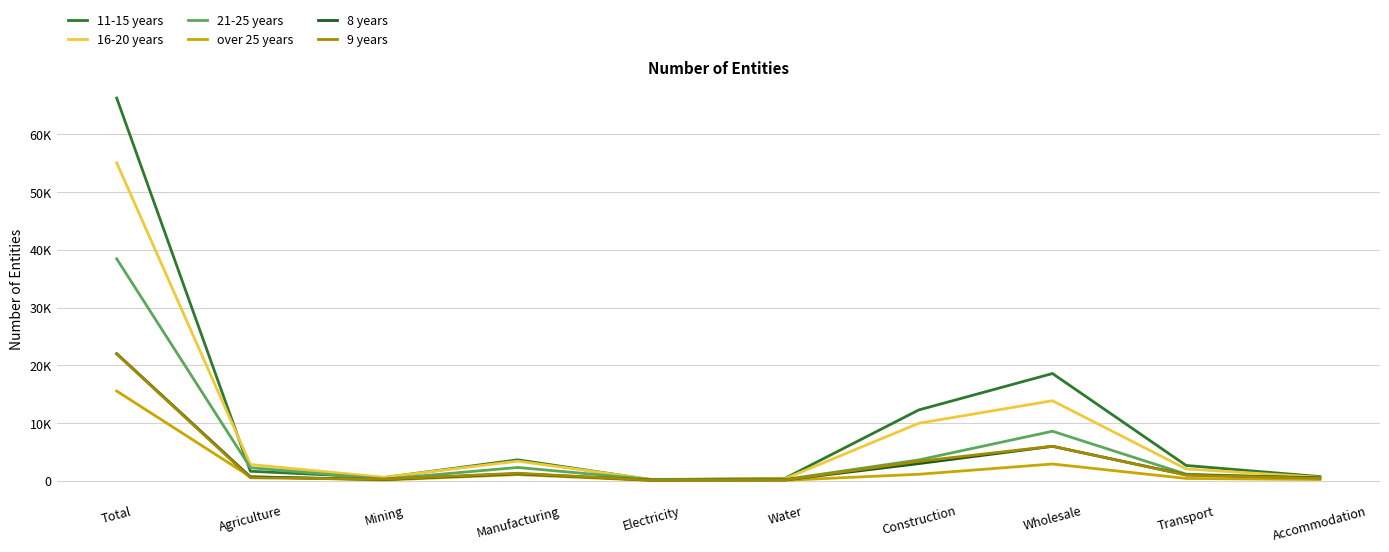

Is this an area chart (filled region under the line)?

No